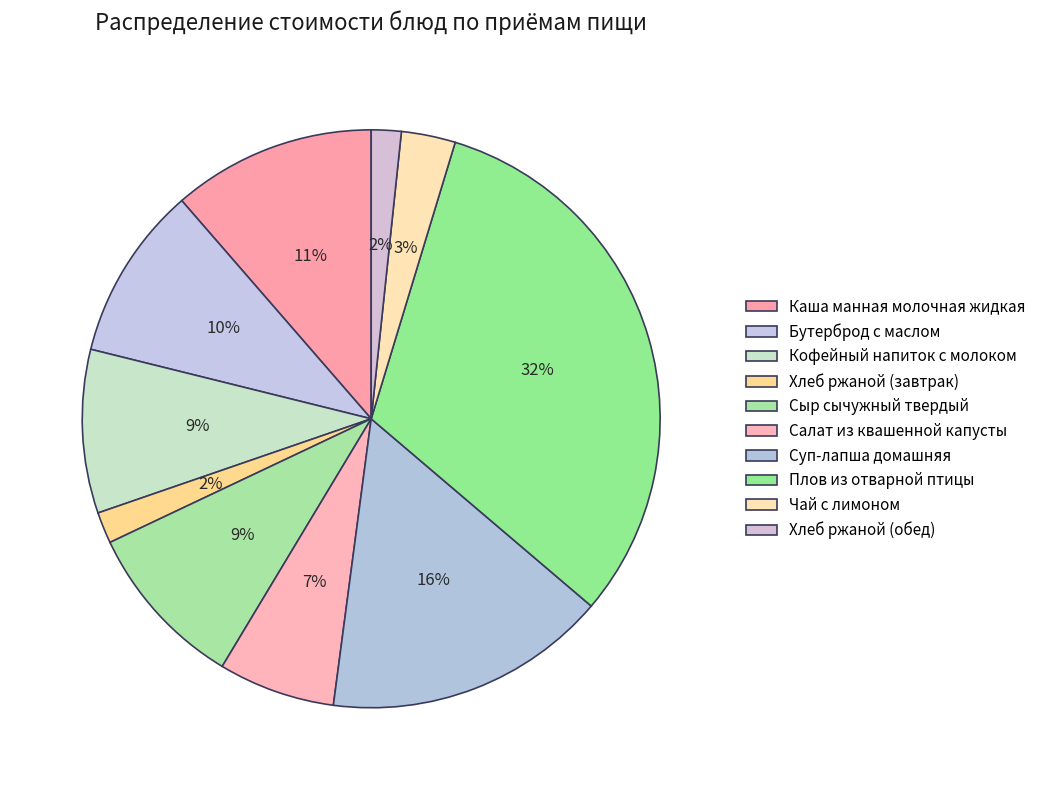

To the nearest percent, what portion does Суп-лапша домашняя represent?

16%